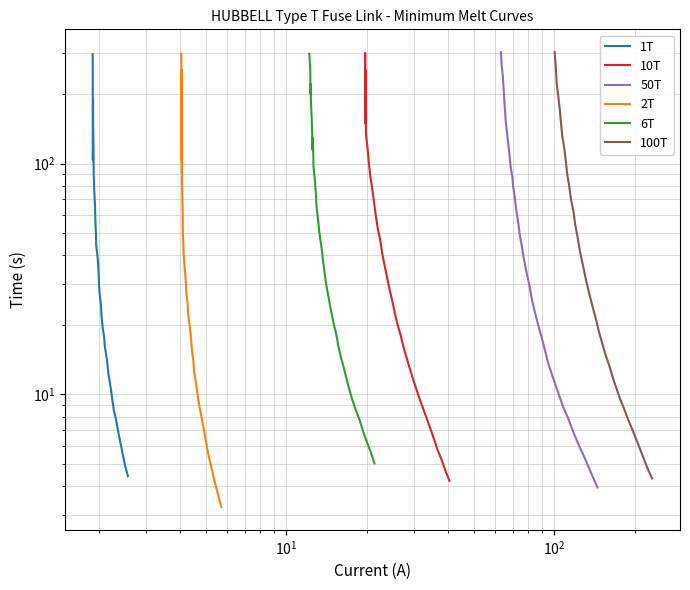

What is the minimum value for 2T?

3.2